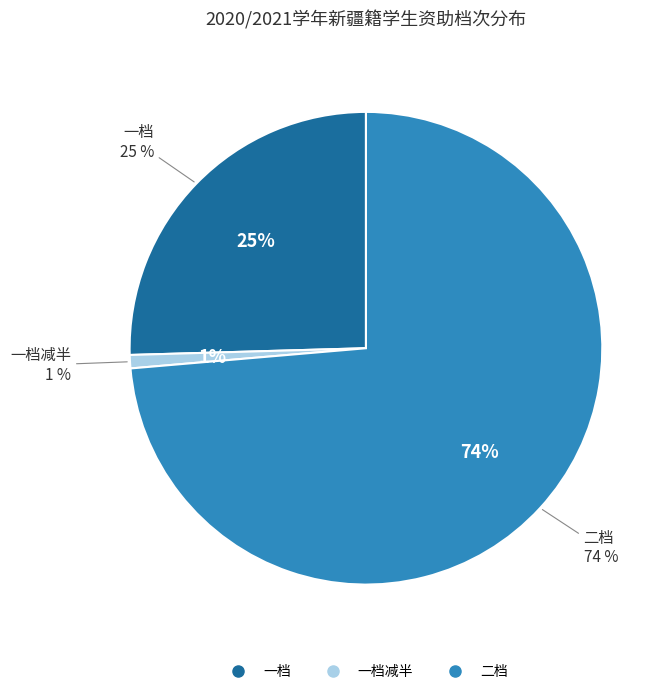

What percentage do 二档 and 一档 together represent?

99.1%